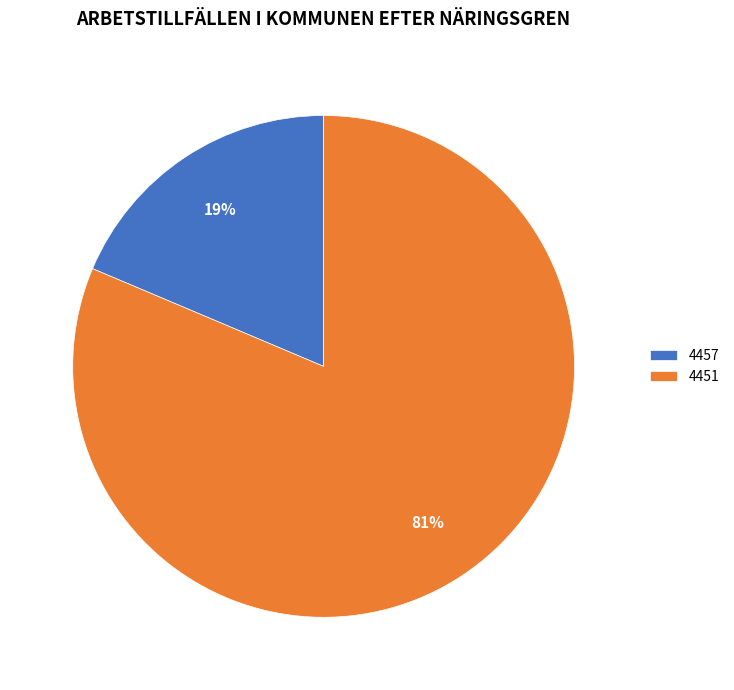

Does 4451 represent more than half of the total?

Yes